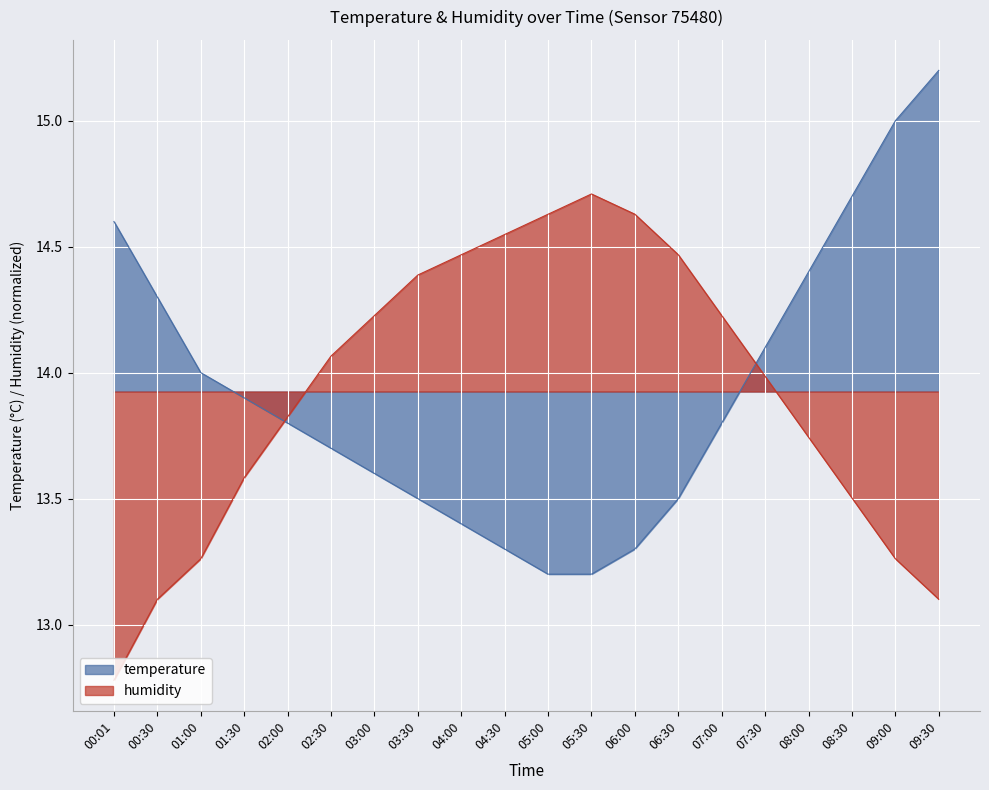

What are all the series names shown in the legend?

temperature, humidity